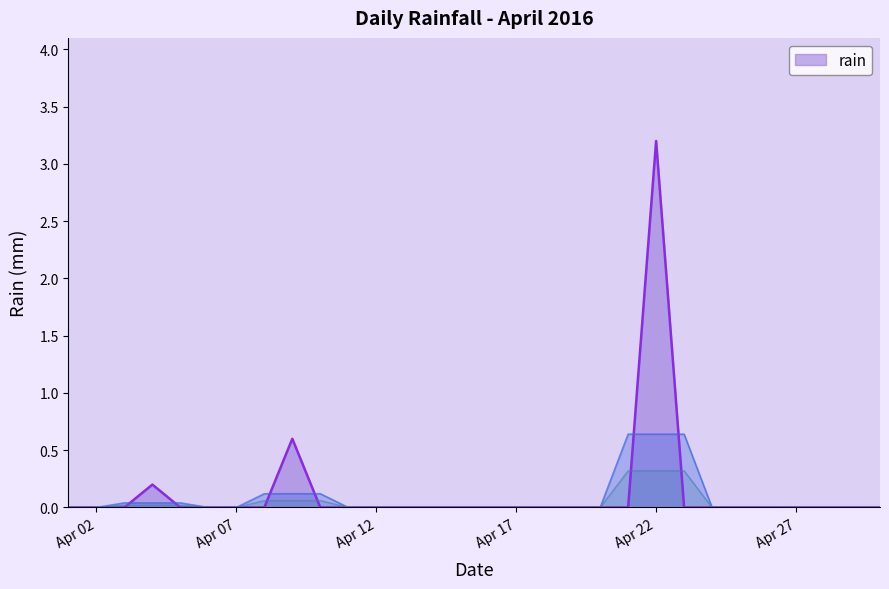

List the labels in order of value, largest first.

2016-04-22, 2016-04-09, 2016-04-04, 2016-04-01, 2016-04-02, 2016-04-03, 2016-04-05, 2016-04-06, 2016-04-07, 2016-04-08, 2016-04-10, 2016-04-11, 2016-04-12, 2016-04-13, 2016-04-14, 2016-04-15, 2016-04-16, 2016-04-17, 2016-04-18, 2016-04-19, 2016-04-20, 2016-04-21, 2016-04-23, 2016-04-24, 2016-04-25, 2016-04-26, 2016-04-27, 2016-04-28, 2016-04-29, 2016-04-30